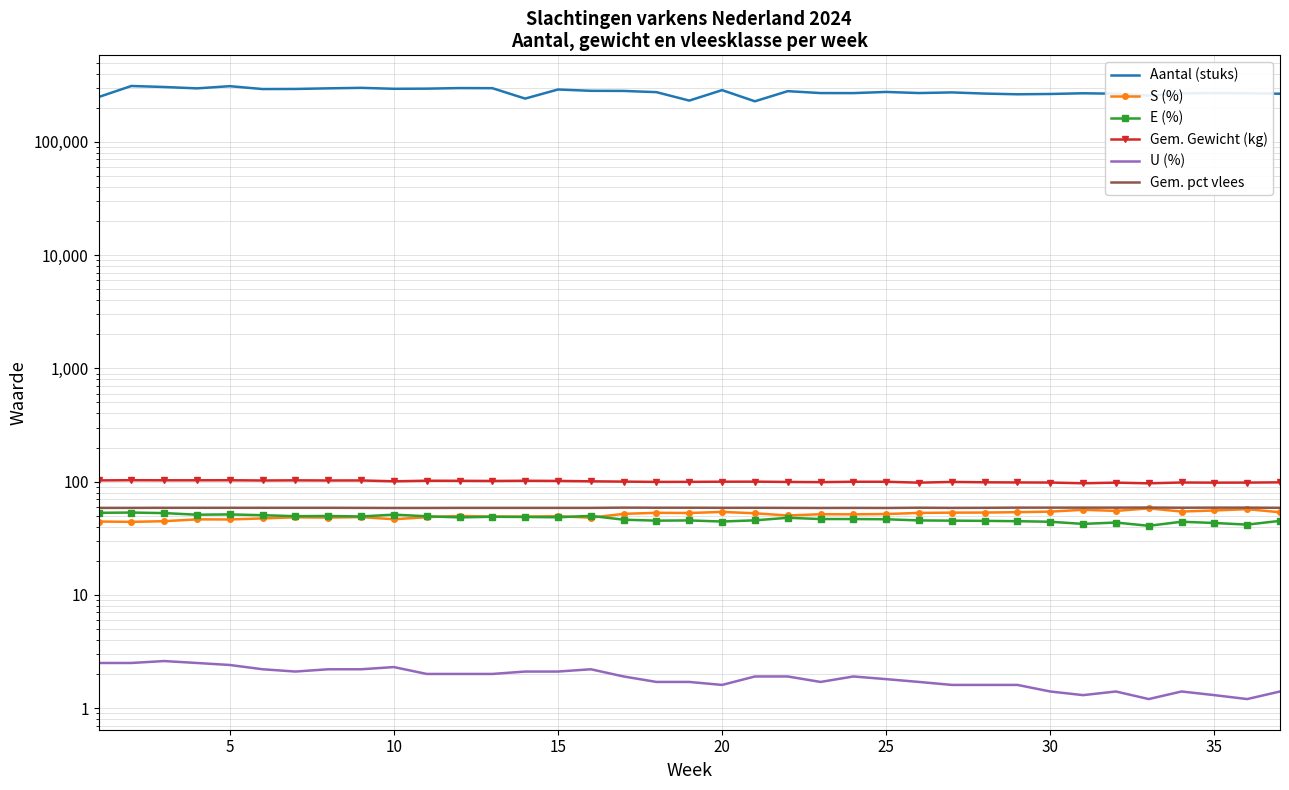

Is it true that Gem. Gewicht (kg) equals 100.6 at 10?

True